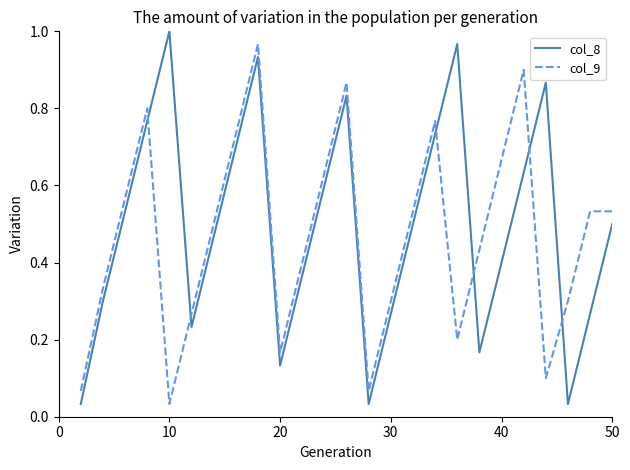

How many times do col_9 and col_8 cross each other?

6